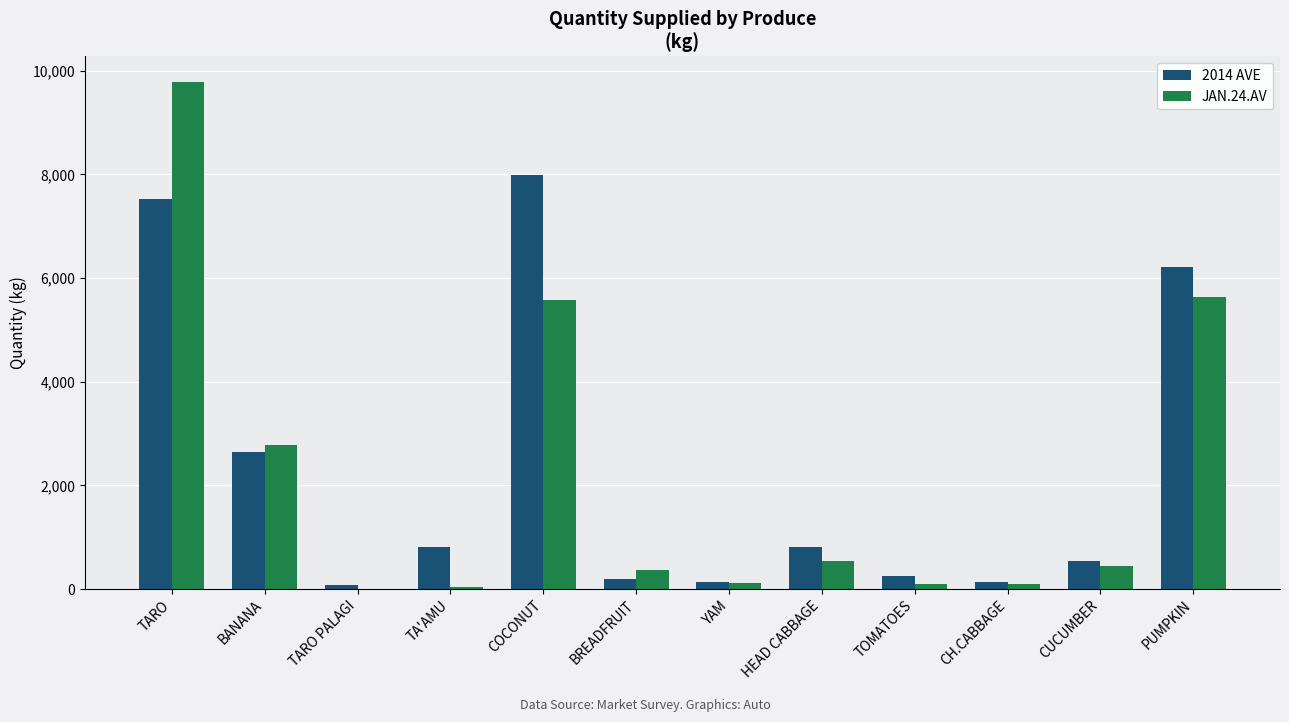

What is the maximum value shown in the chart?

9787.8